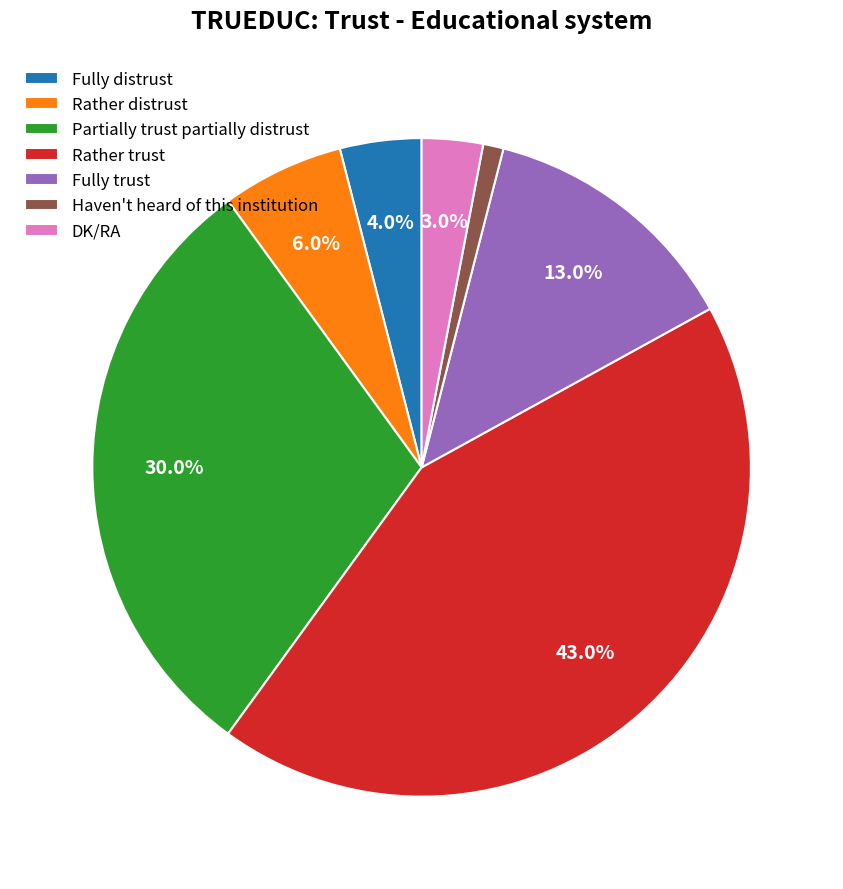

Do Partially trust partially distrust and Rather trust together represent more than half of the pie?

Yes